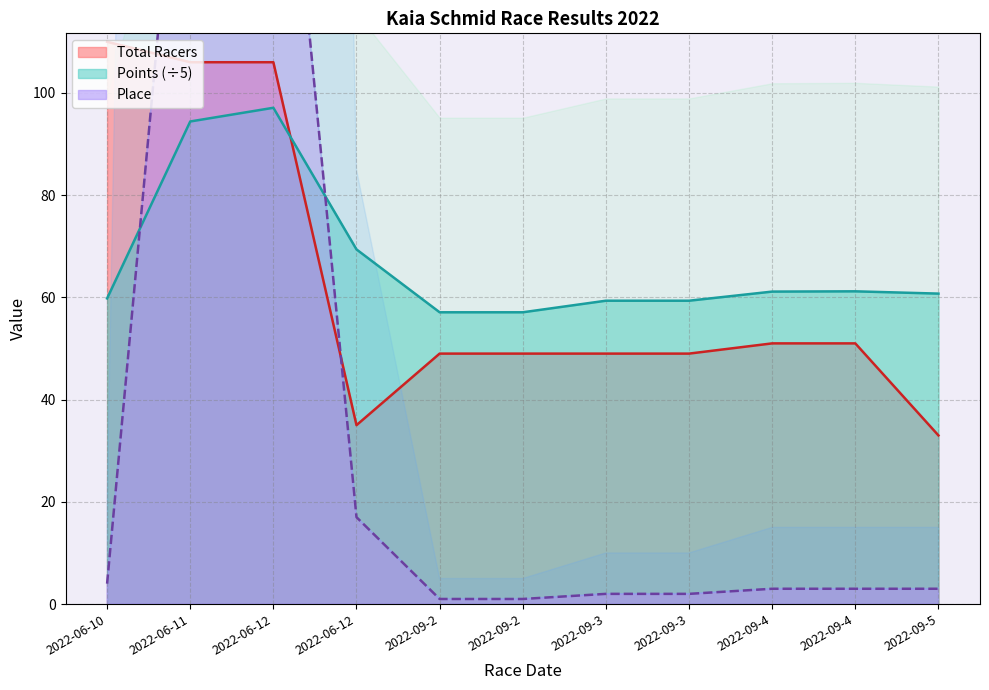

True or false: Place has a value of 4.0 at 2022-06-10.

True